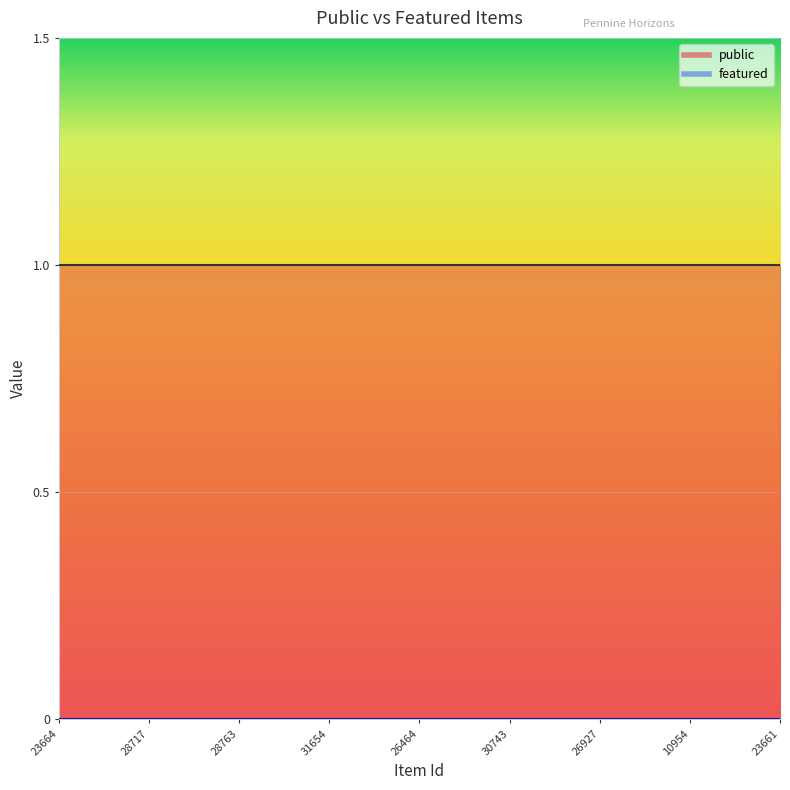

Reading left to right, list all the values displayed in this chart.

public: 23664=1	23669=1	23670=1	28717=1	28260=1	26463=1	28763=1	28726=1	32279=1	31654=1	24543=1	28700=1	26464=1	30723=1	6687=1	30743=1	6676=1	31962=1	26927=1	26921=1	6548=1	10954=1	23659=1	23660=1	23661=1
featured: 23664=0	23669=0	23670=0	28717=0	28260=0	26463=0	28763=0	28726=0	32279=0	31654=0	24543=0	28700=0	26464=0	30723=0	6687=0	30743=0	6676=0	31962=0	26927=0	26921=0	6548=0	10954=0	23659=0	23660=0	23661=0